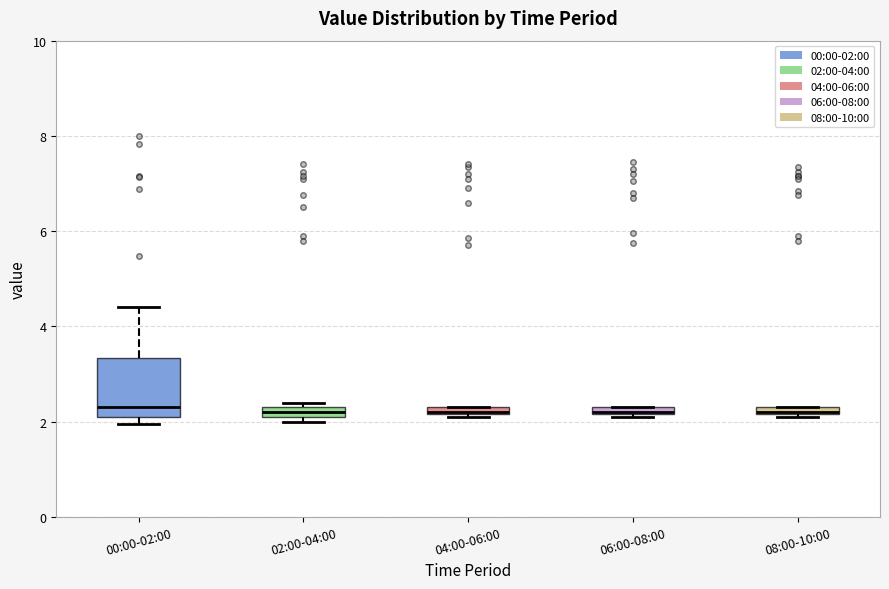

Where is the lower edge of the box for 02:00-04:00 on the y-axis? The values are not printed on the chart, so give them approximately, as read against the axis.

2.2